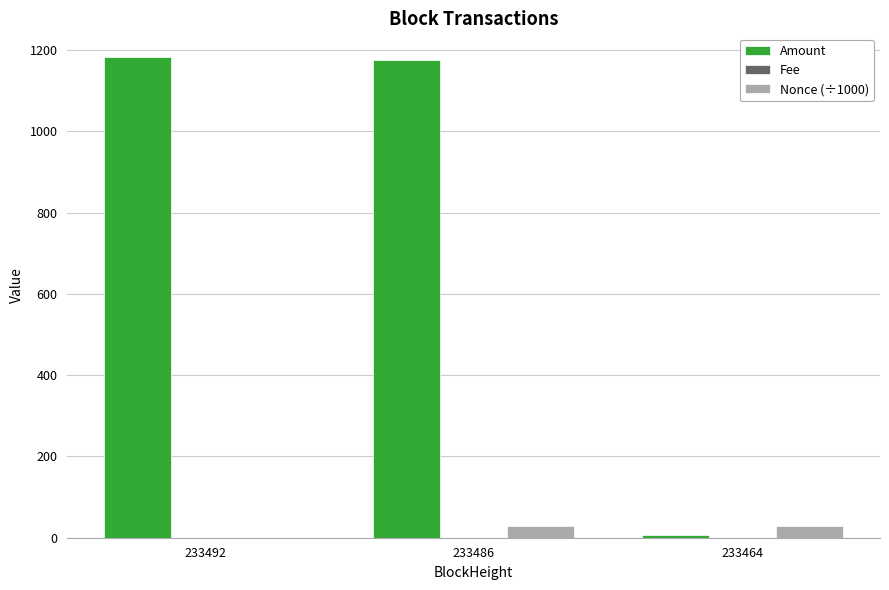

What is the maximum value for Amount?

1182.2